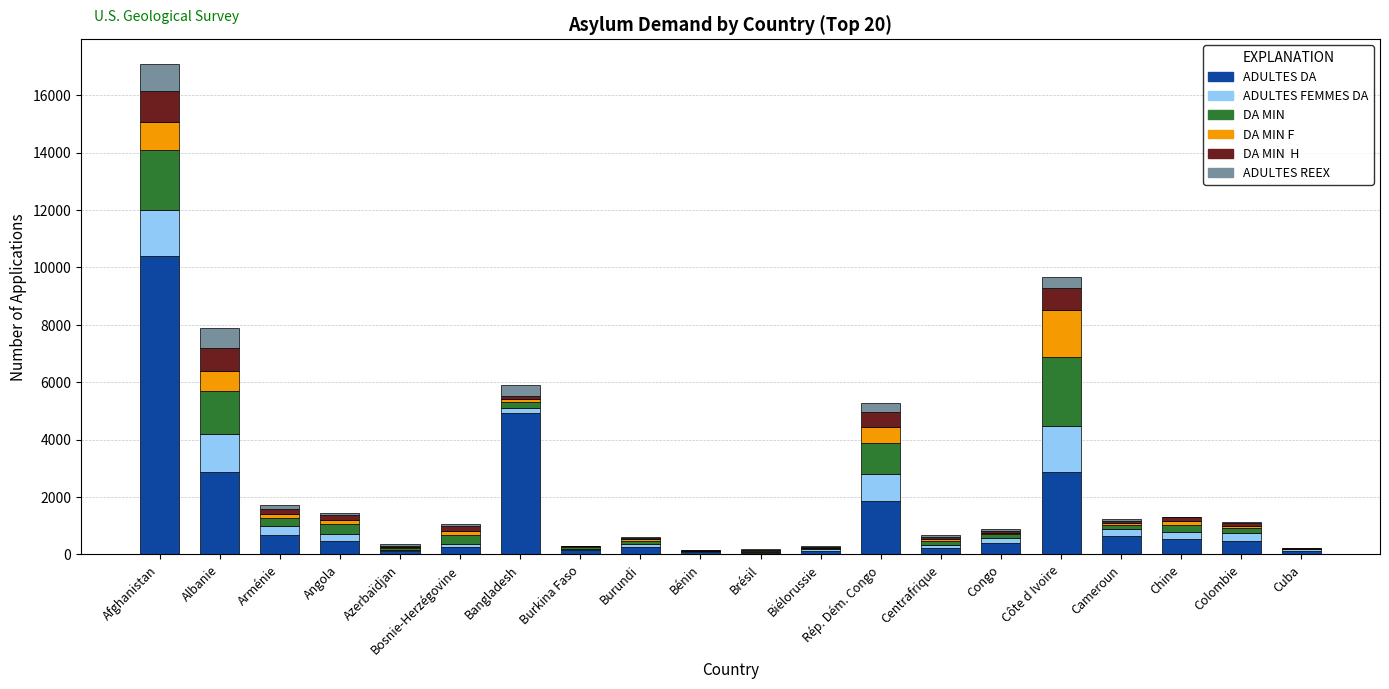

Count the number of categories in the chart.

20